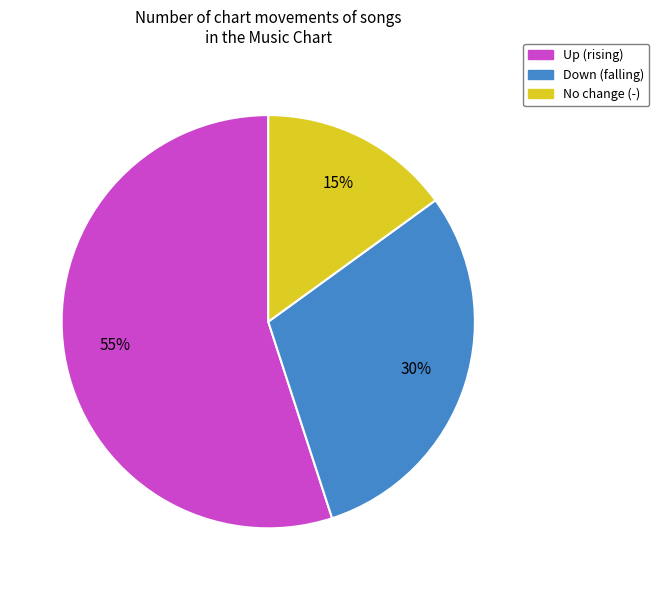

How many slices are in this pie chart?

3